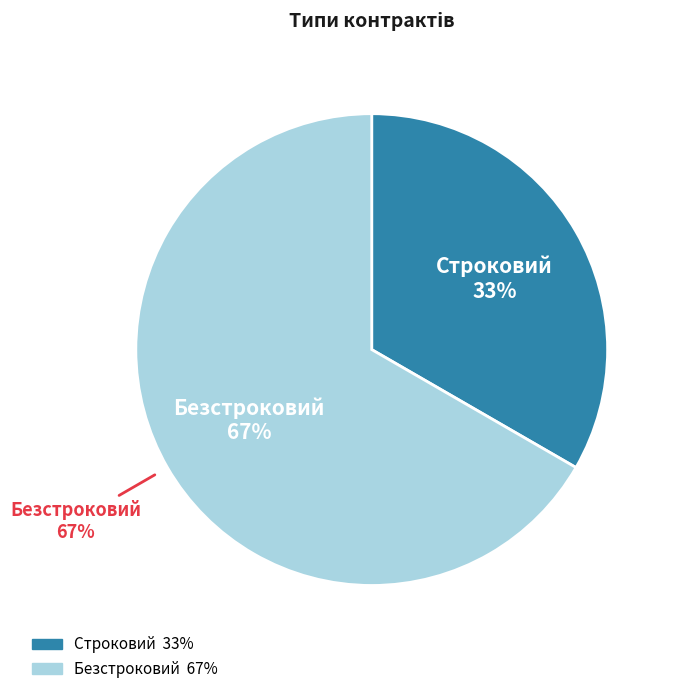

To the nearest percent, what is the average slice percentage?

50%